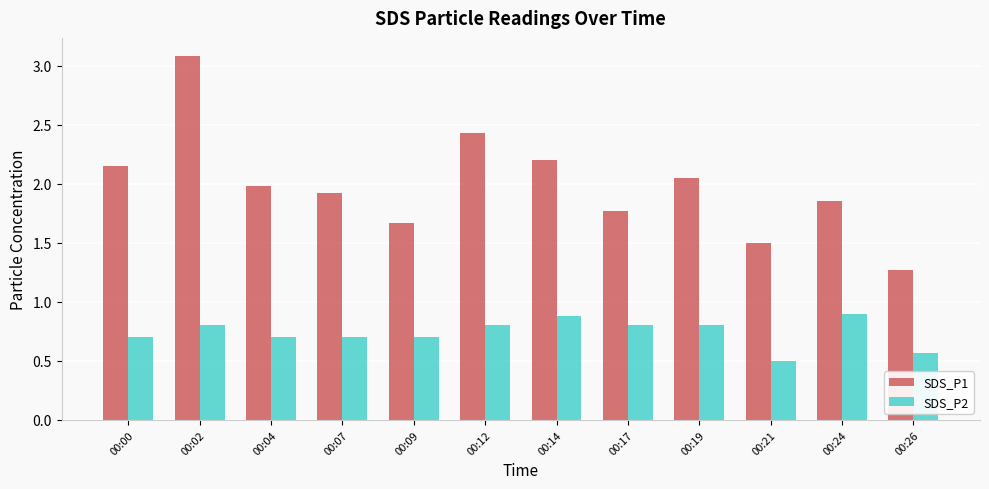

Rank the series at 00:02 from lowest to highest value.

SDS_P2, SDS_P1